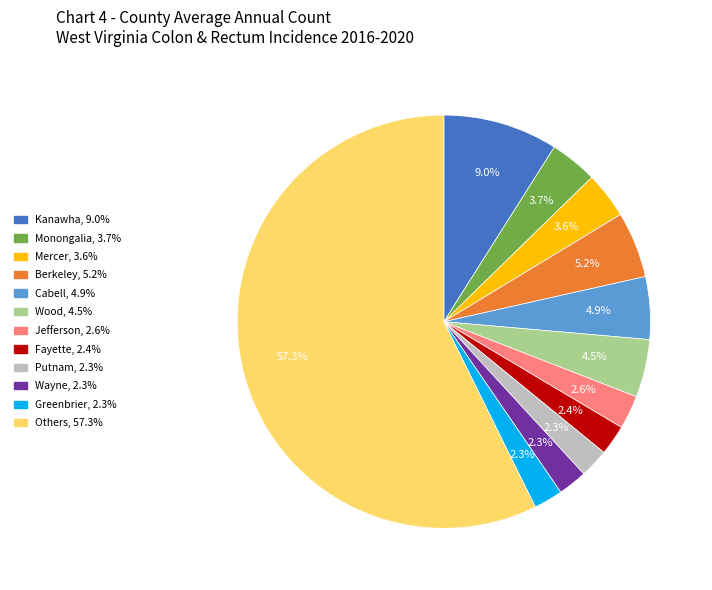

Does any single category account for the majority?

Yes